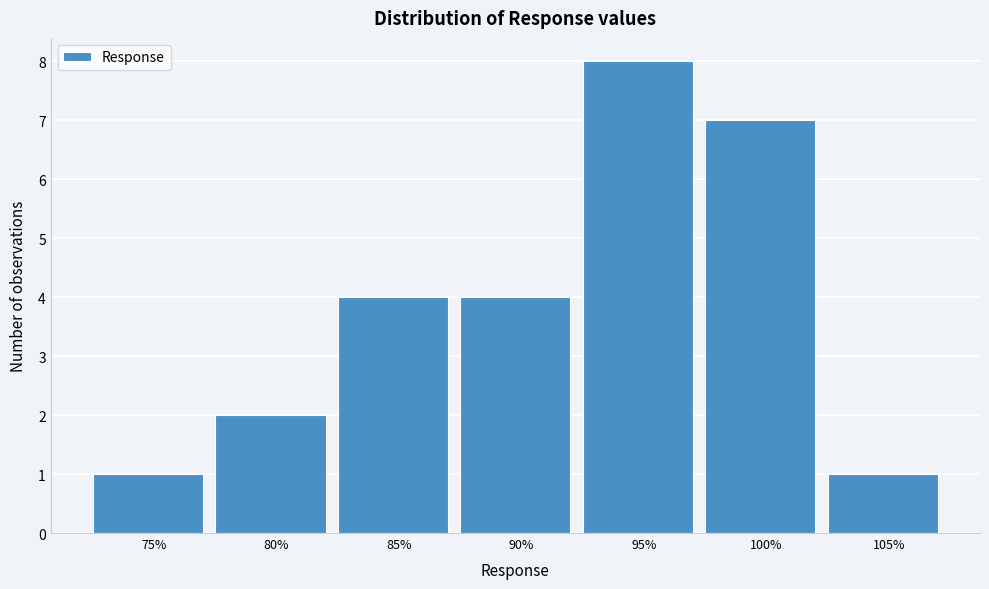

Reading left to right, extract all data points from this chart.

1	2	4	4	8	7	1